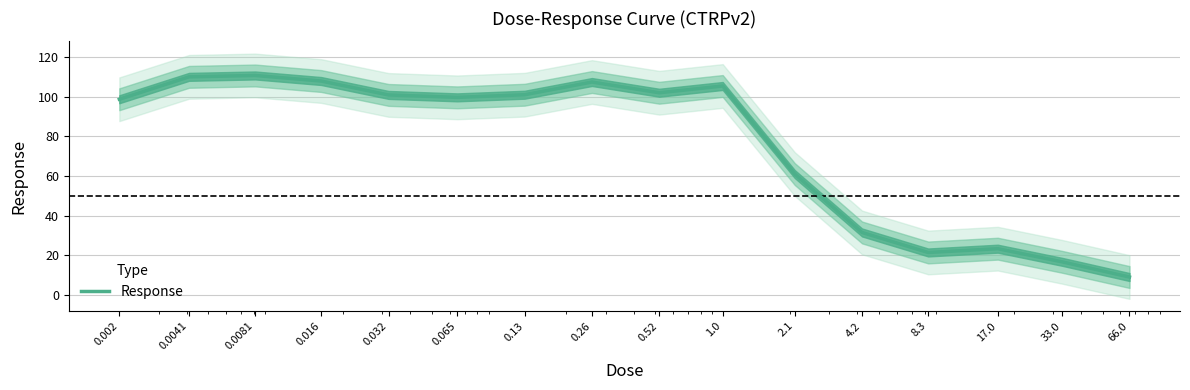

How many points are higher than both their immediate neighbors (excluding endpoints)?

4